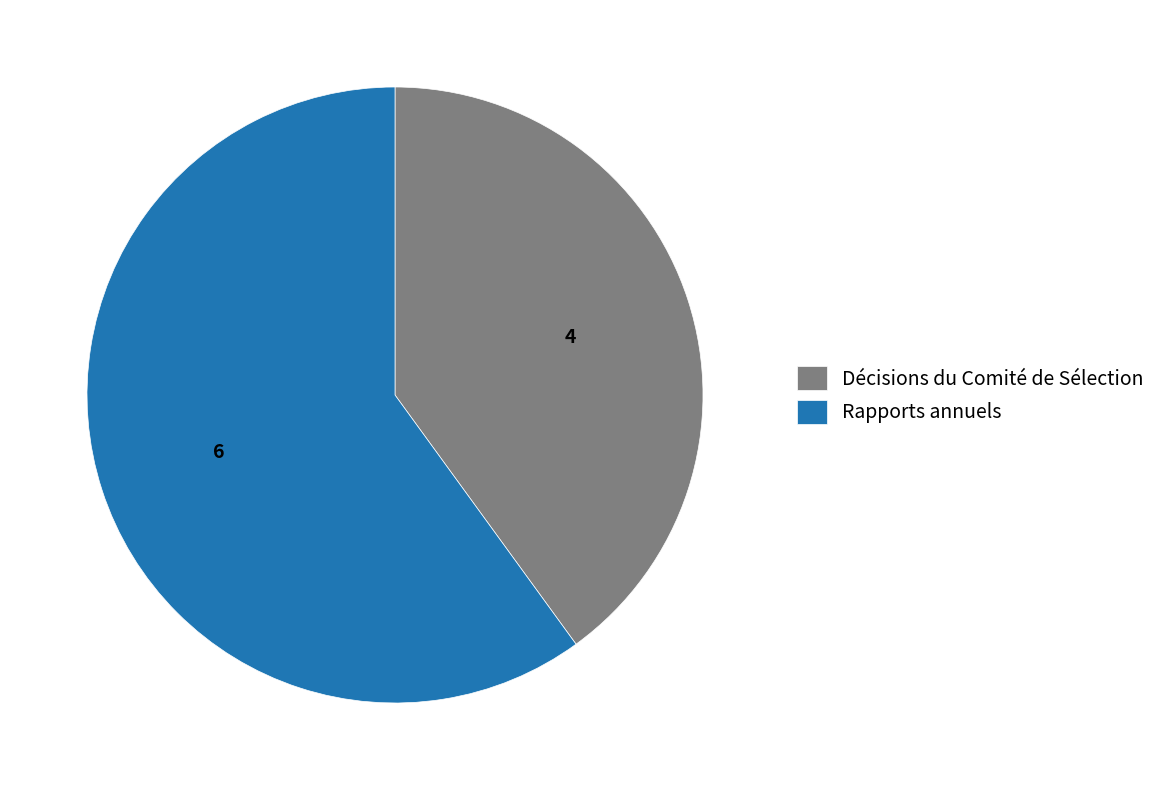

Combined, do Décisions du Comité de Sélection and Rapports annuels account for over 50%?

Yes